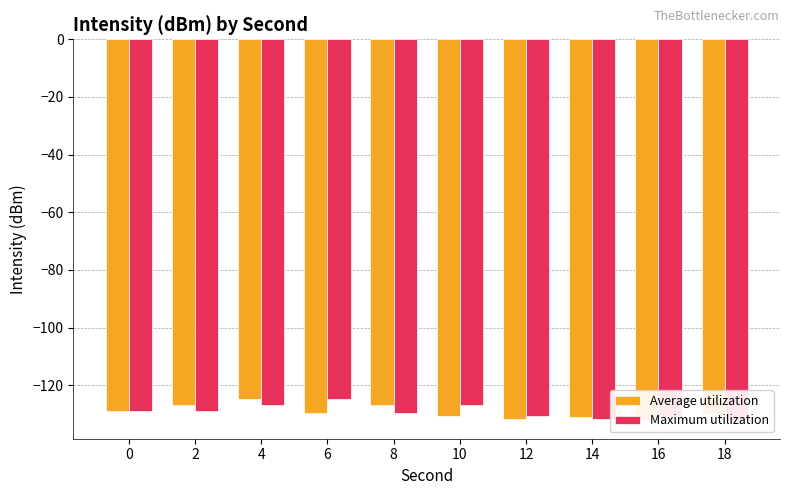

How many bars are there in total?

20